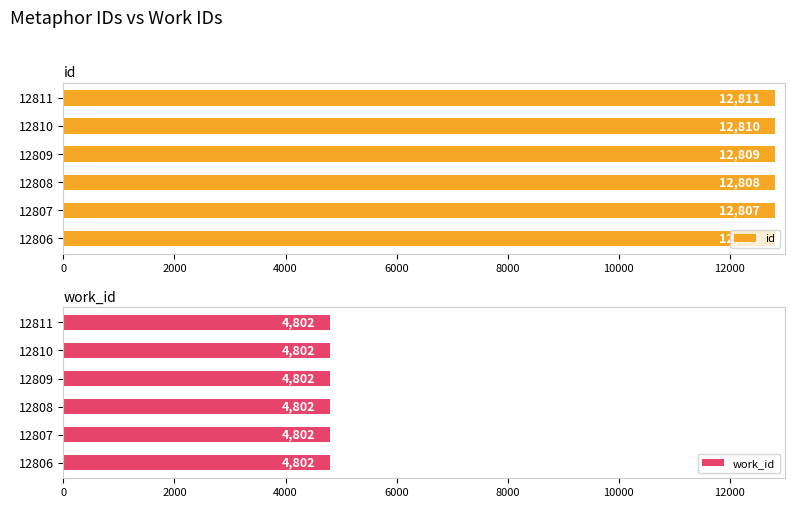

What is the average value of the id series?

12808.5